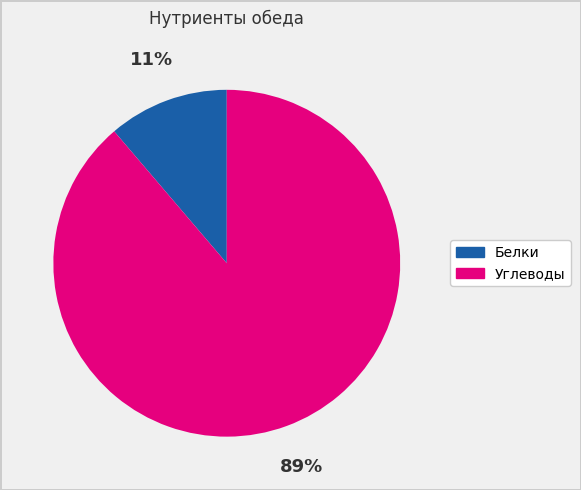

To the nearest percent, what is the average slice percentage?

50%